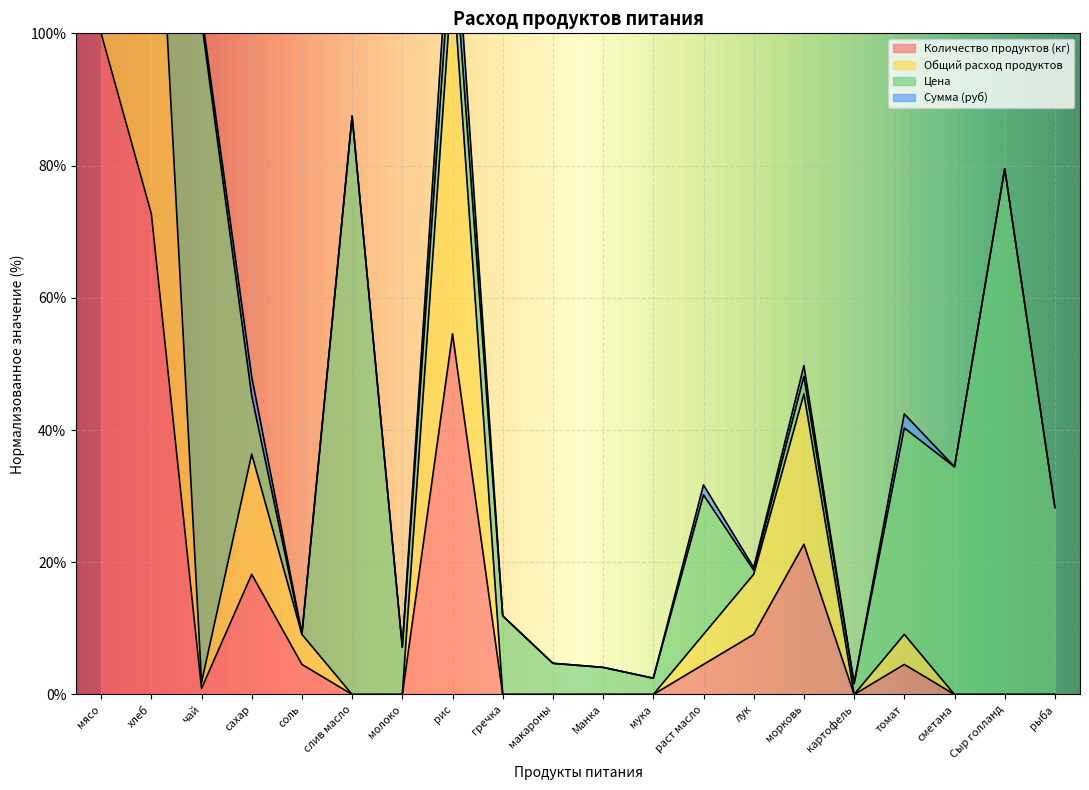

What is the label of the 10th point from the right?

Манка